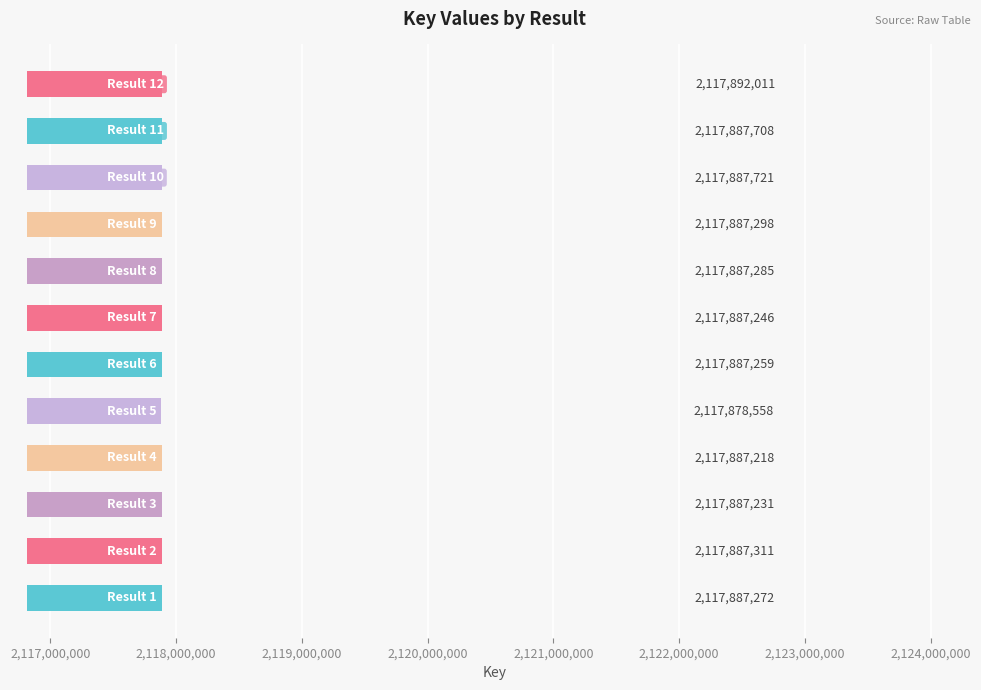

What is the difference between the second highest and minimum values?

9163